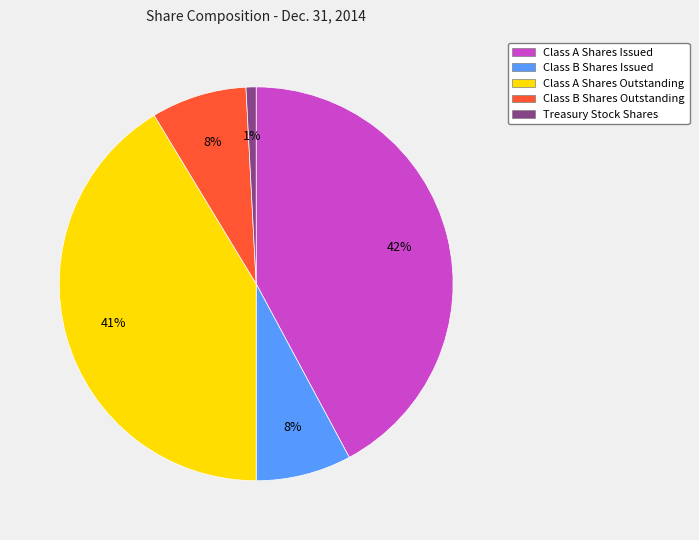

To the nearest percent, what percentage of the pie is Class B Shares Outstanding?

8%